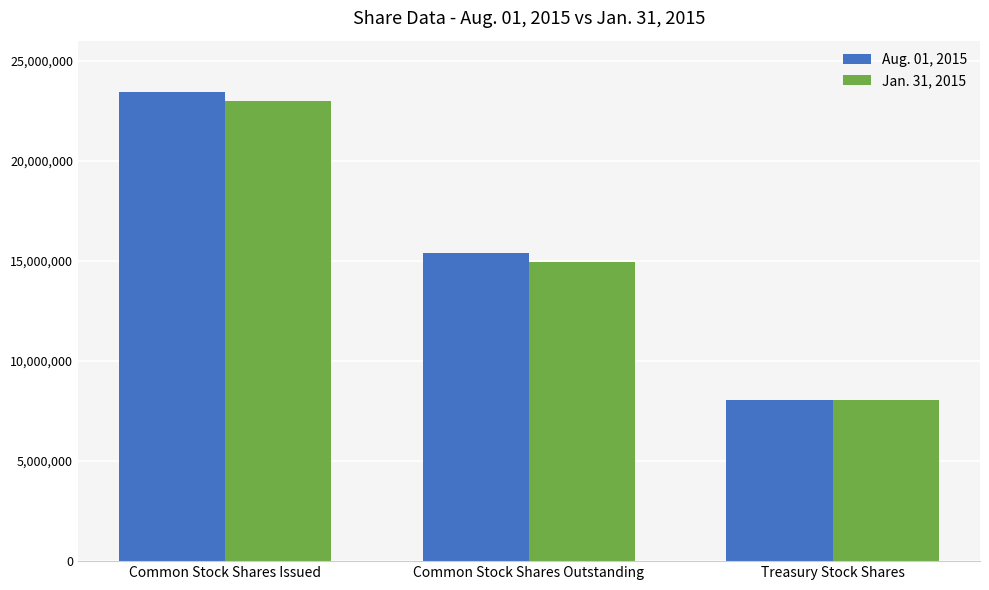

Which series changed the most between Common Stock Shares Issued and Treasury Stock Shares?

Aug. 01, 2015